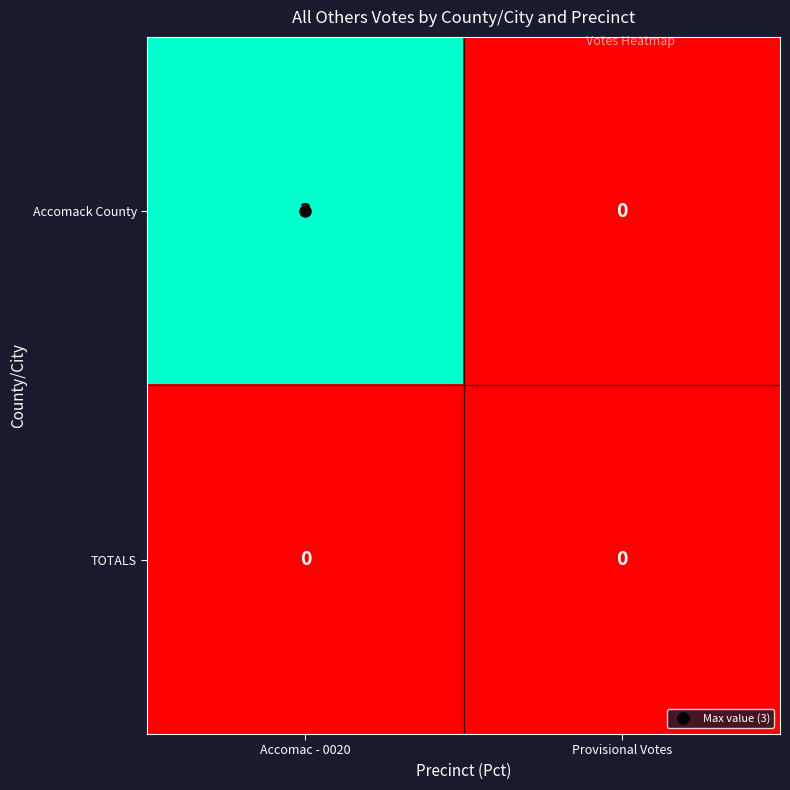

Which series has the largest total across all categories?

Accomack County